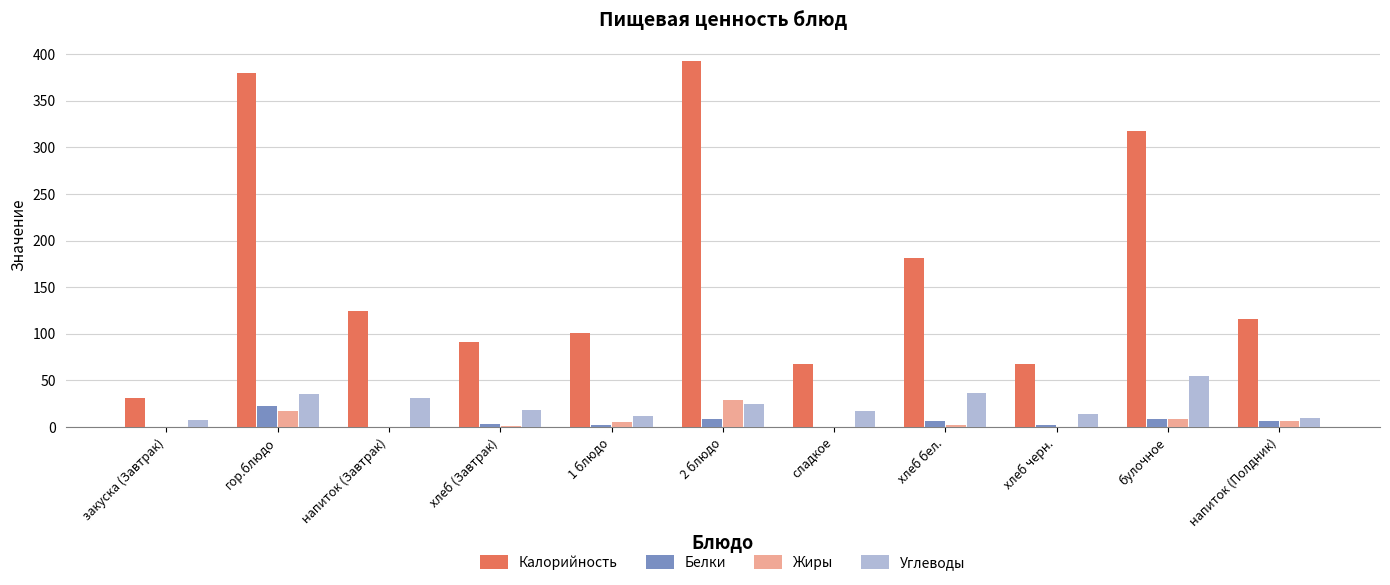

Which series changed the most between закуска (Завтрак) and булочное?

Калорийность